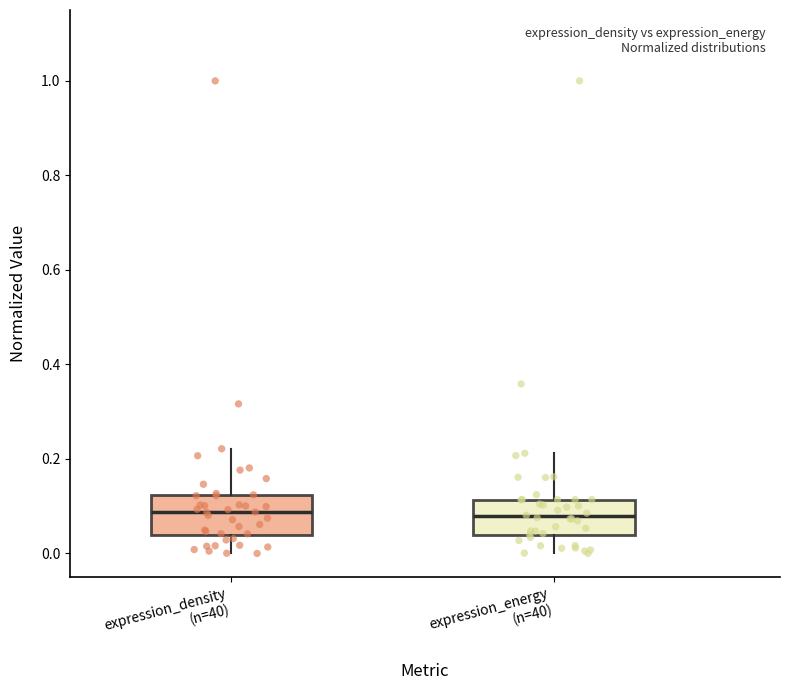

Where does the upper whisker of the box for expression_energy (n=40) end on the y-axis? The values are not printed on the chart, so give them approximately, as read against the axis.

0.22